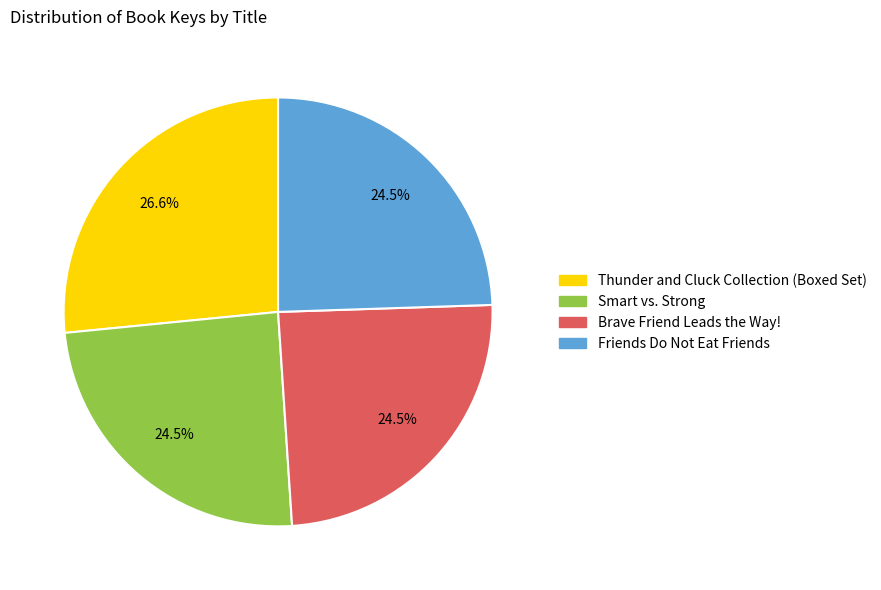

How many segments does this pie chart have?

4